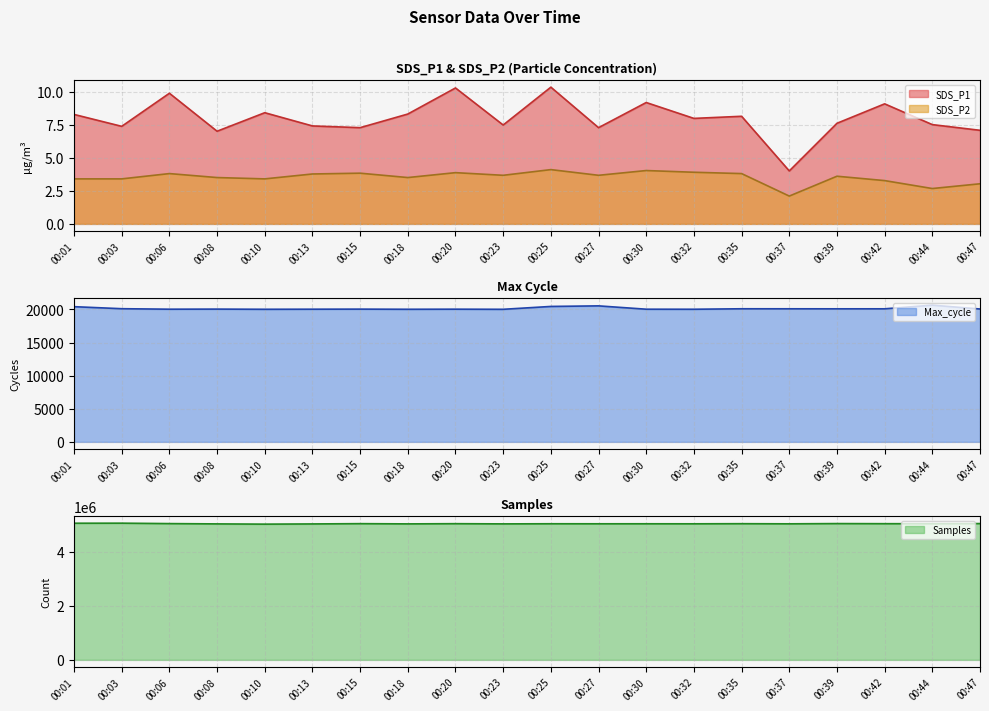

What is the average value of the SDS_P2 series?

3.5